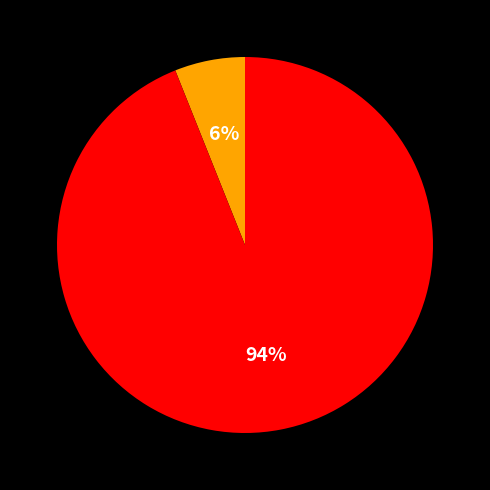

Is there a majority slice in this chart?

Yes